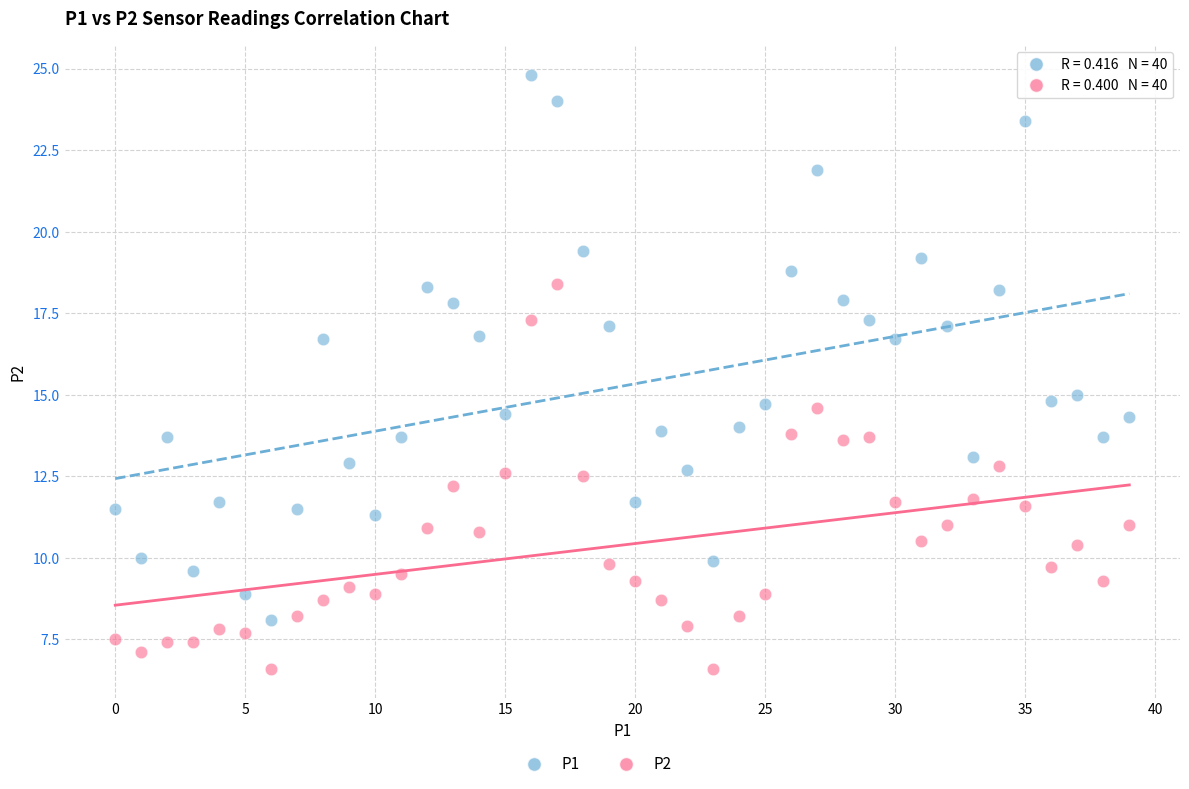

Across all data points, what is the range of Y values (max minus min)?

18.2